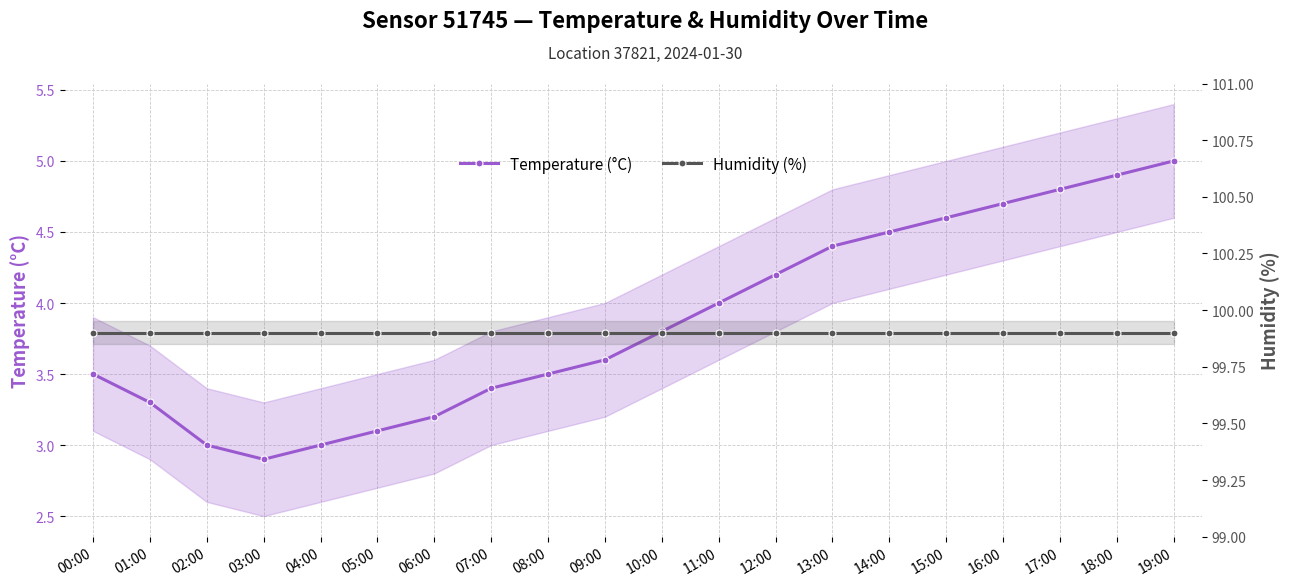

What is the highest value of the Humidity (%) series?

99.9